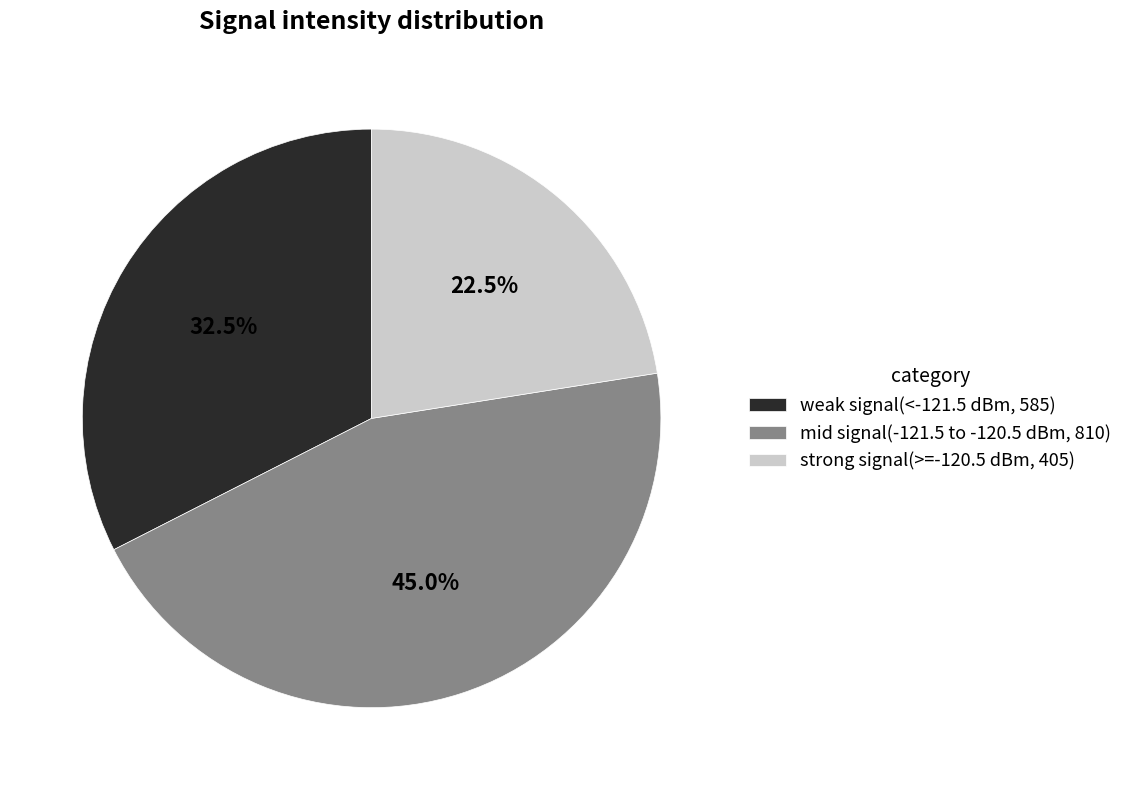

What is the largest slice in the pie chart?

mid signal(-121.5 to -120.5 dBm, 810)